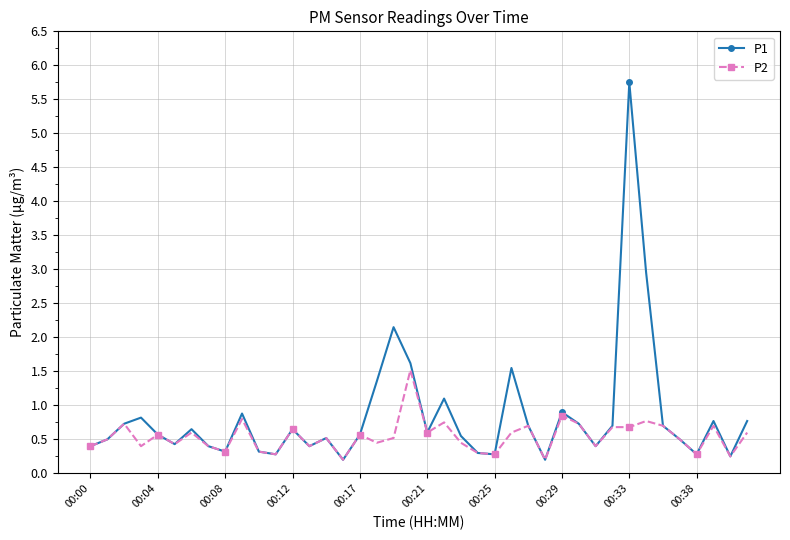

Rank the series by their average value, from highest to lowest.

P1, P2